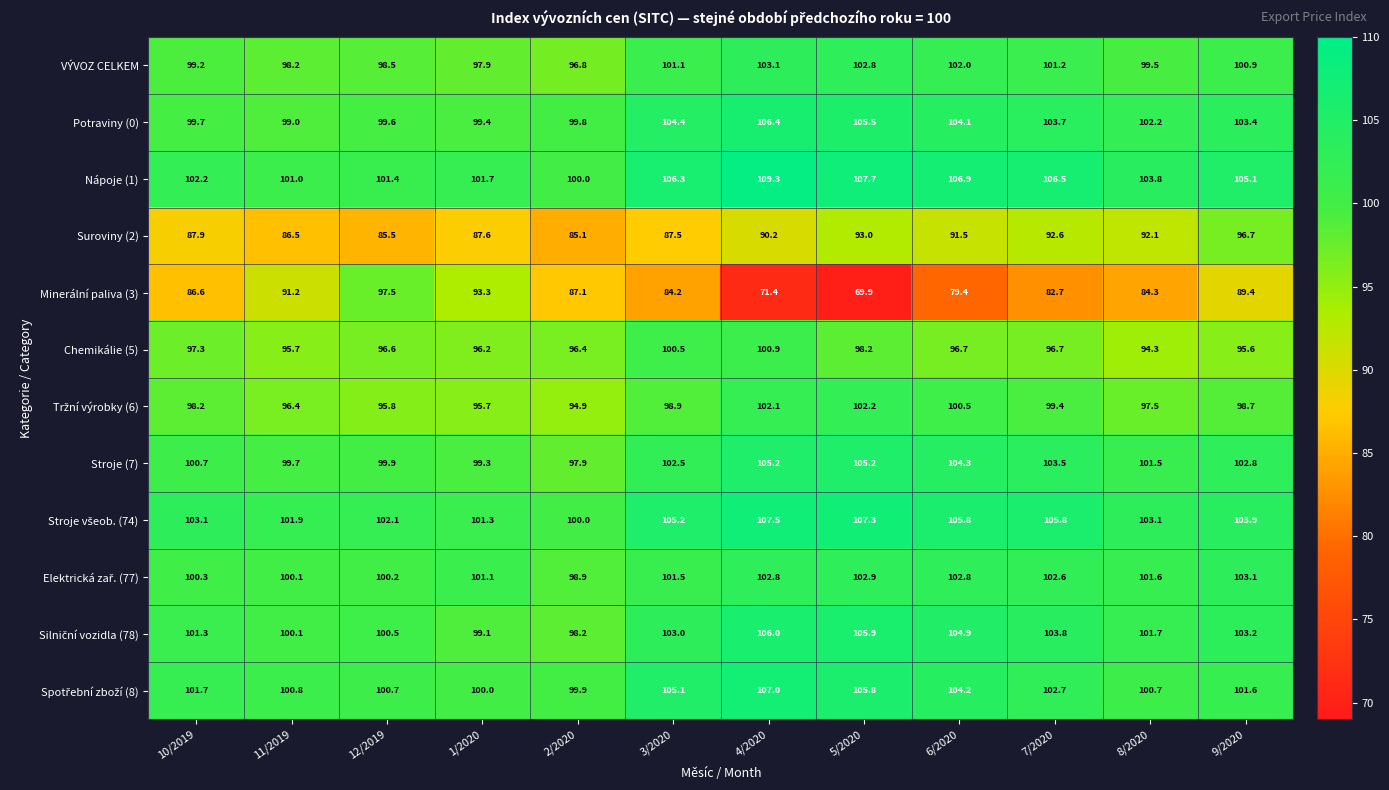

Which series has the widest spread of values?

Minerální paliva (3)